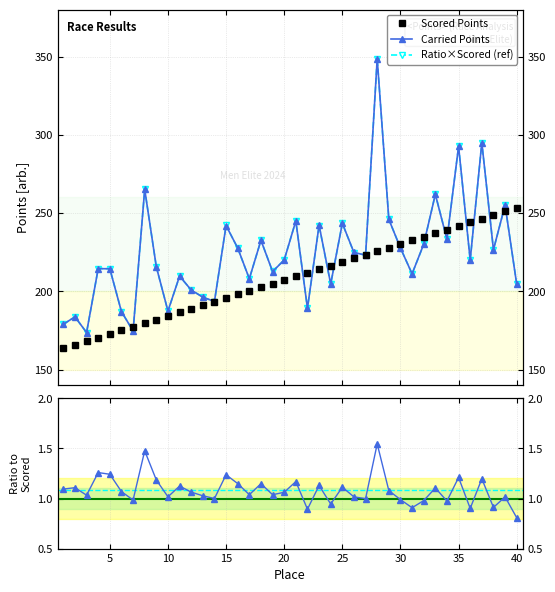

At how many categories does at least one series exceed 301?

1